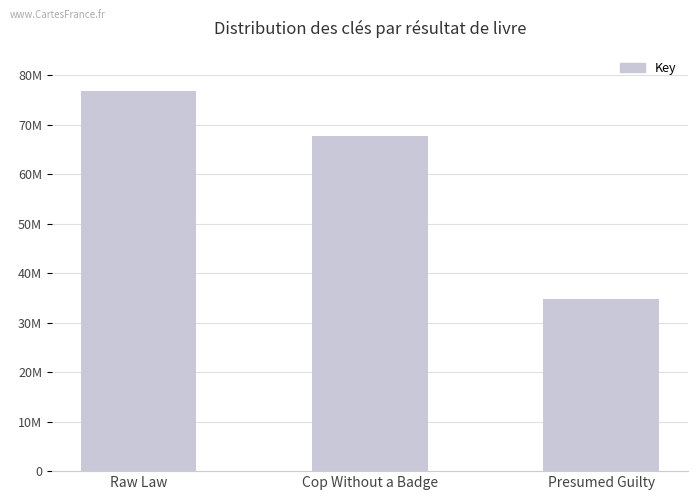

What is the change in value from Raw Law to Cop Without a Badge?

-9054748